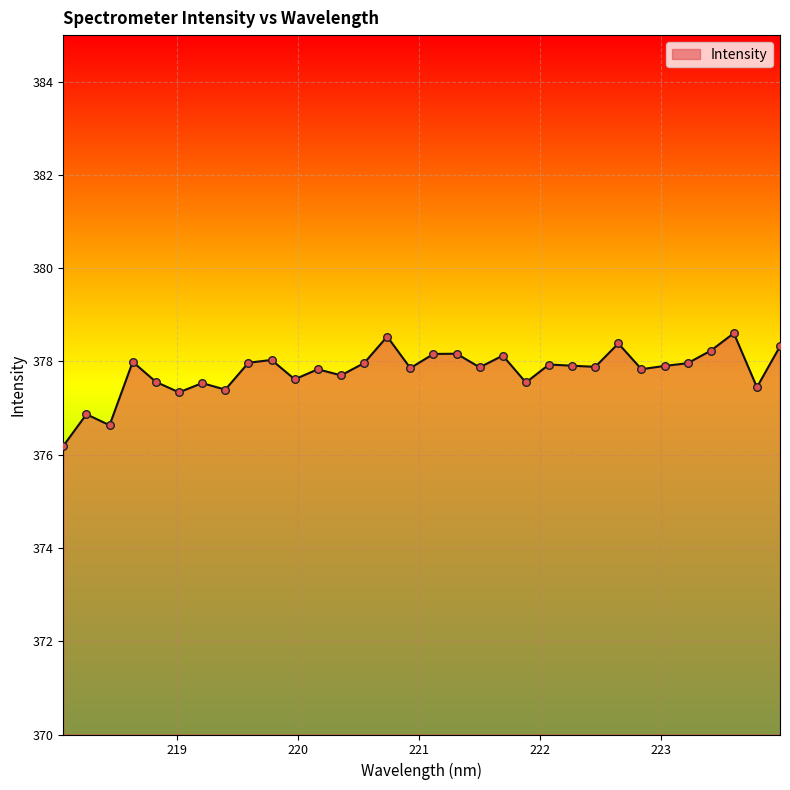

What is the smallest value displayed?

376.2